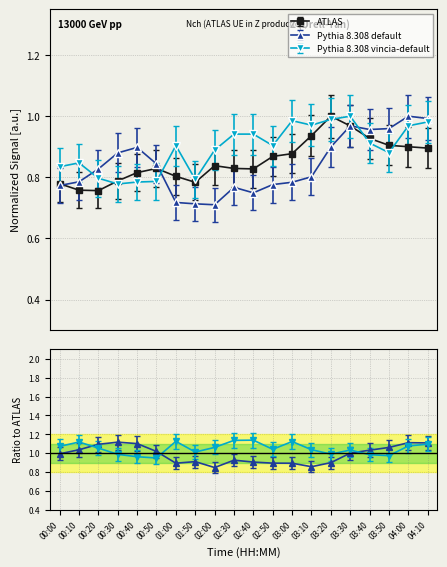

At how many categories does at least one series exceed 0?

20